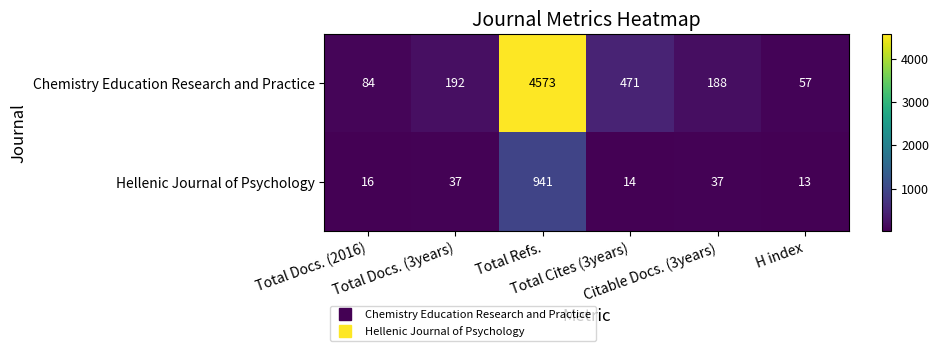

Which label corresponds to the largest value in the chart?

Total Refs.